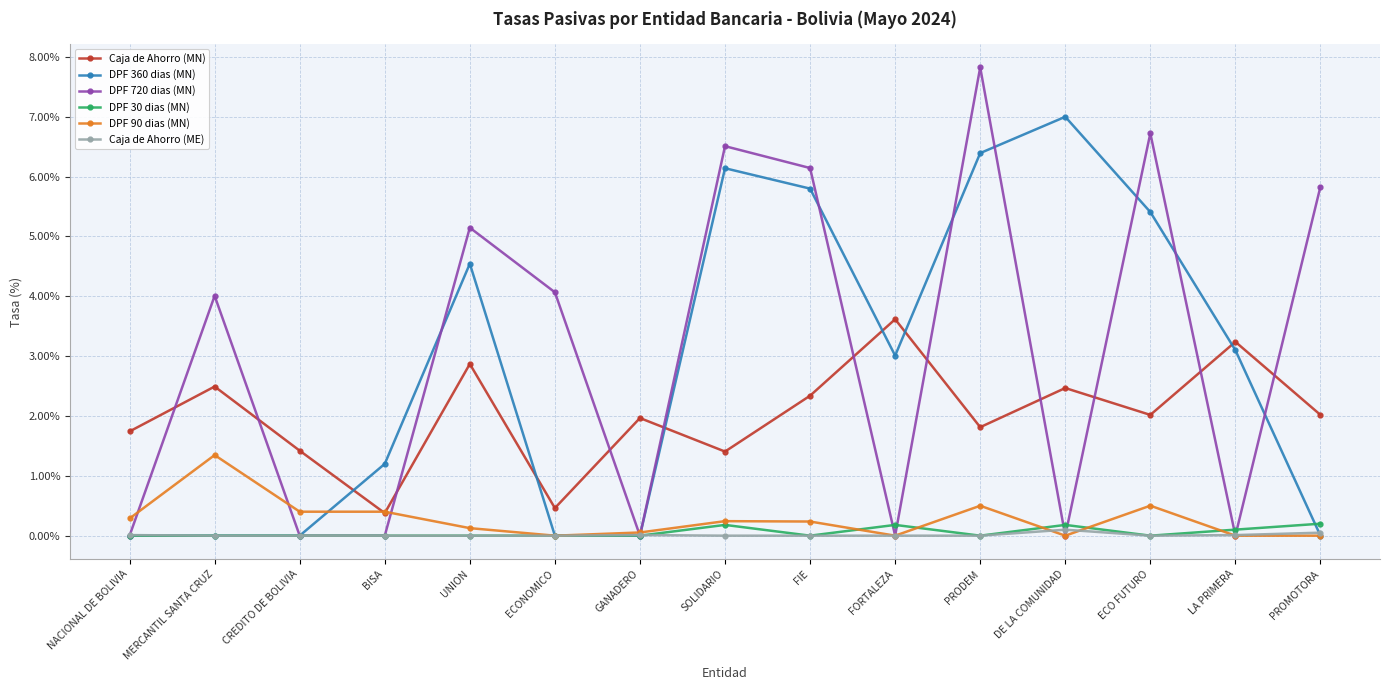

Is it true that Caja de Ahorro (ME) equals 0.0 at BISA?

True